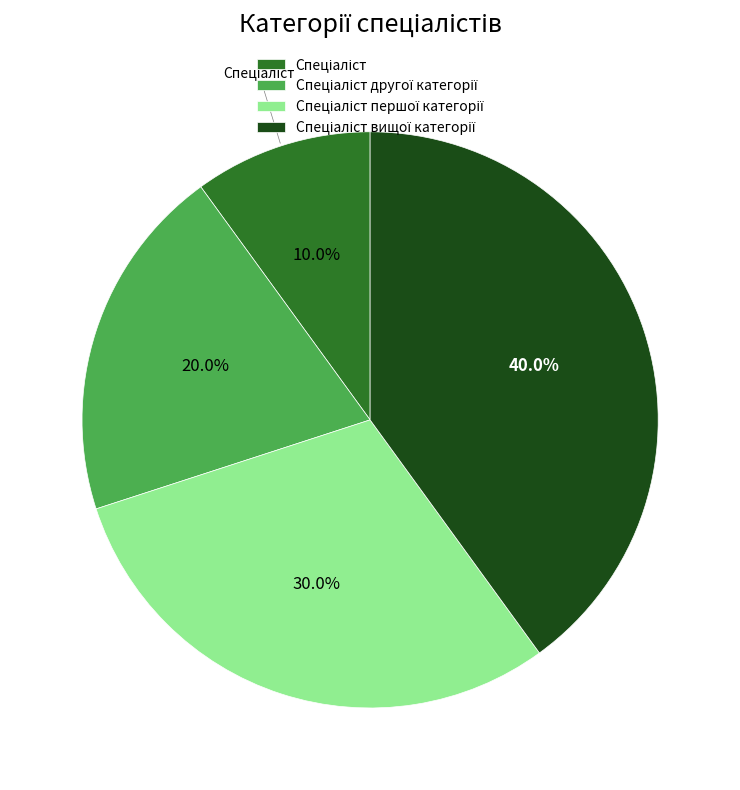

Is there a majority slice in this chart?

No